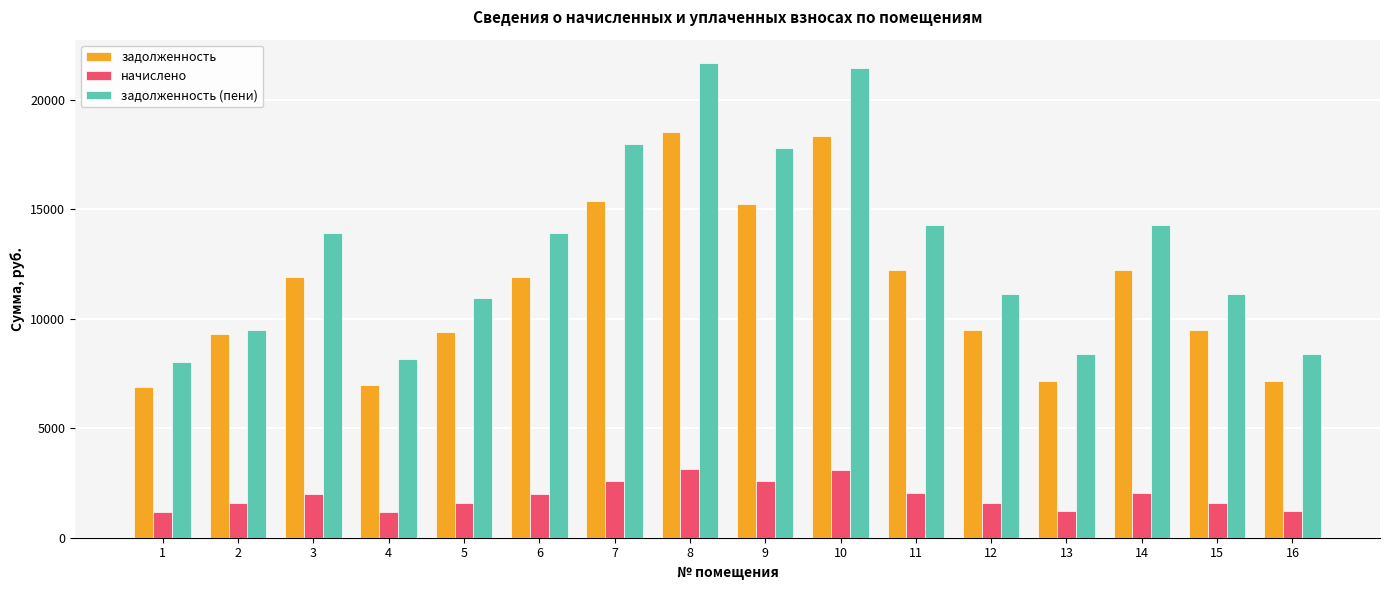

Rank the series at 14 from lowest to highest value.

начислено, задолженность, задолженность (пени)